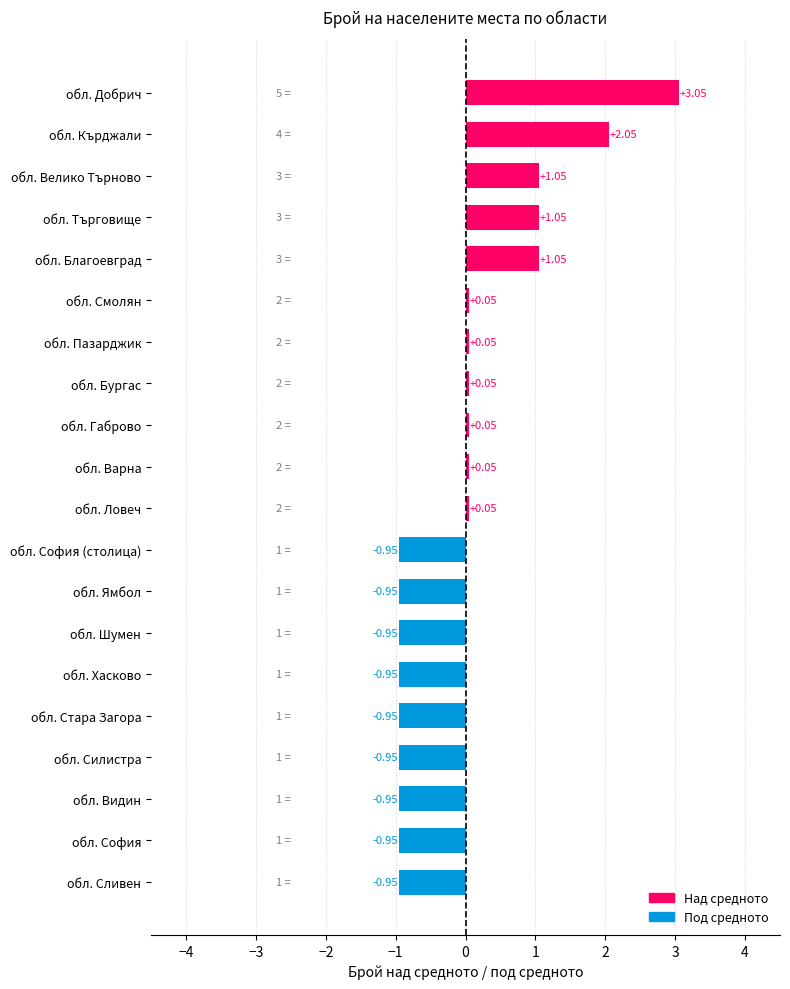

How many distinct data groups are displayed?

1